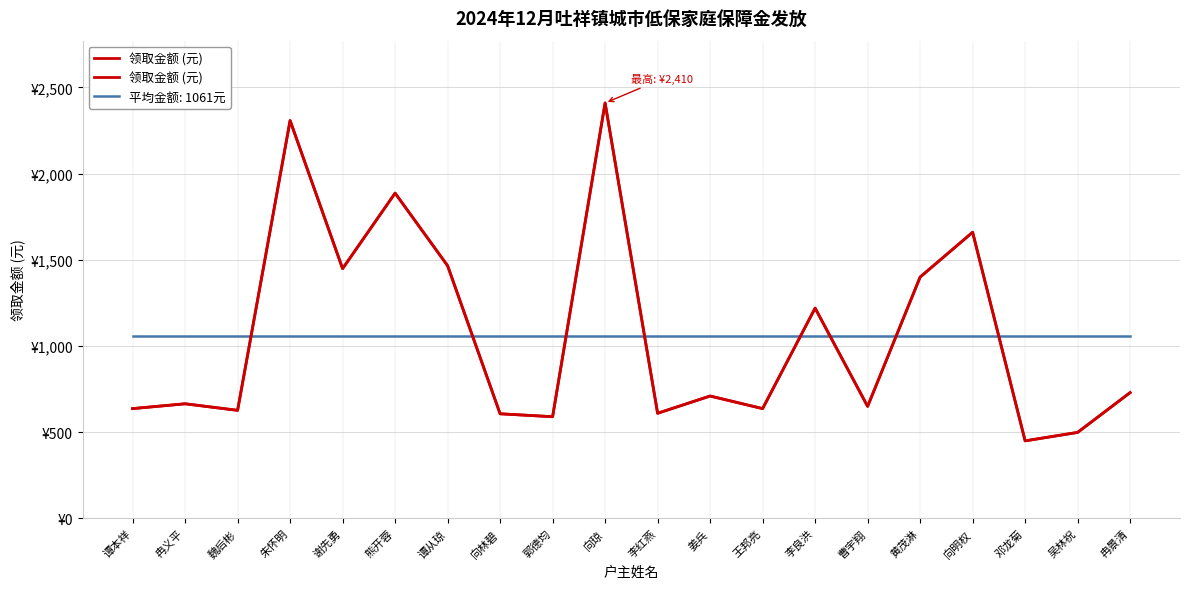

Is it true that the value at 曹宇翔 is 650?

True